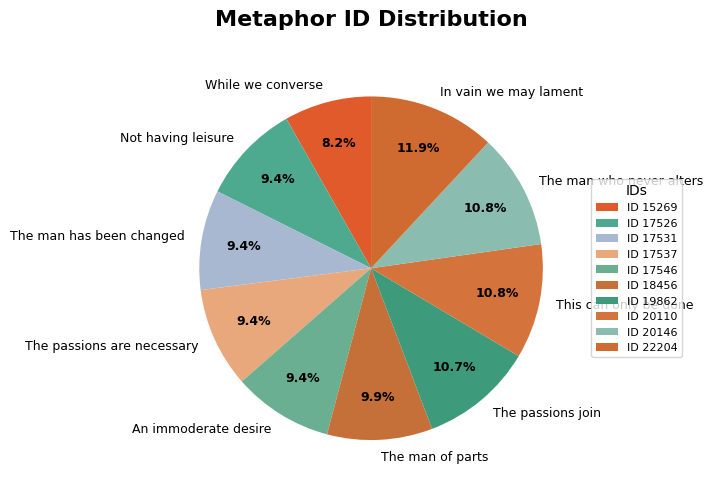

What is the largest slice in the pie chart?

In vain we may lament